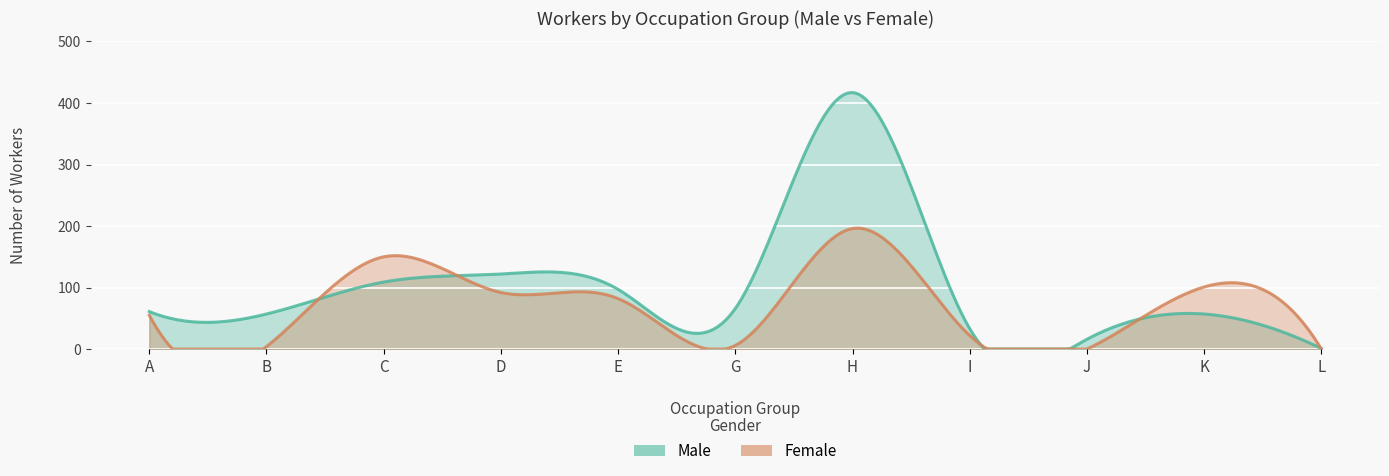

At which label does Male reach its peak?

H